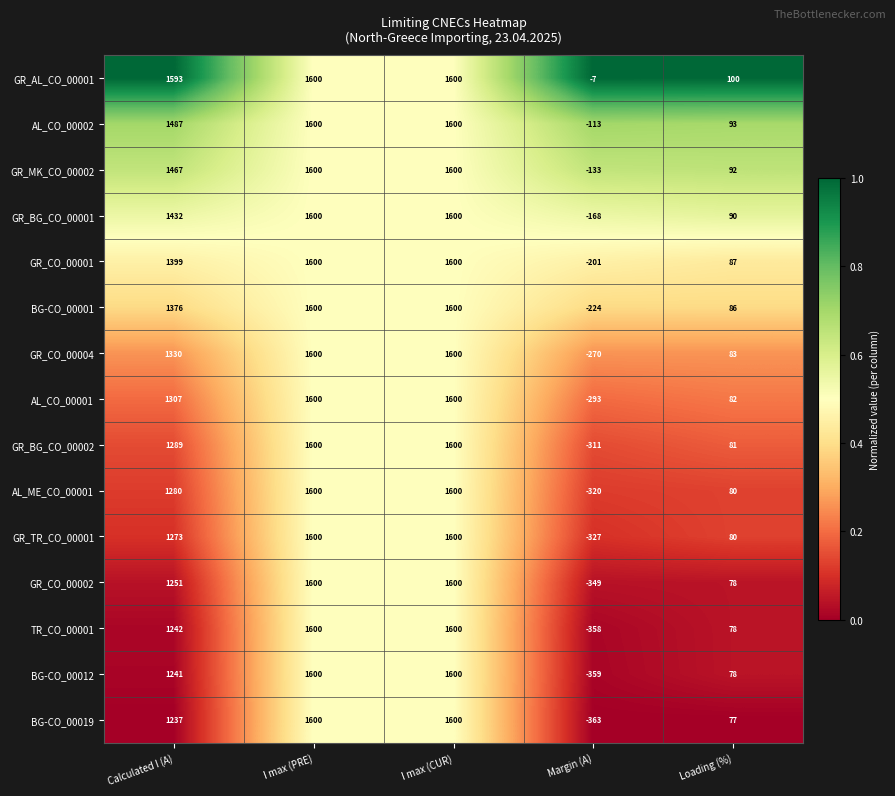

What is the difference between the maximum and minimum values in the BG-CO_00019 series?

1963